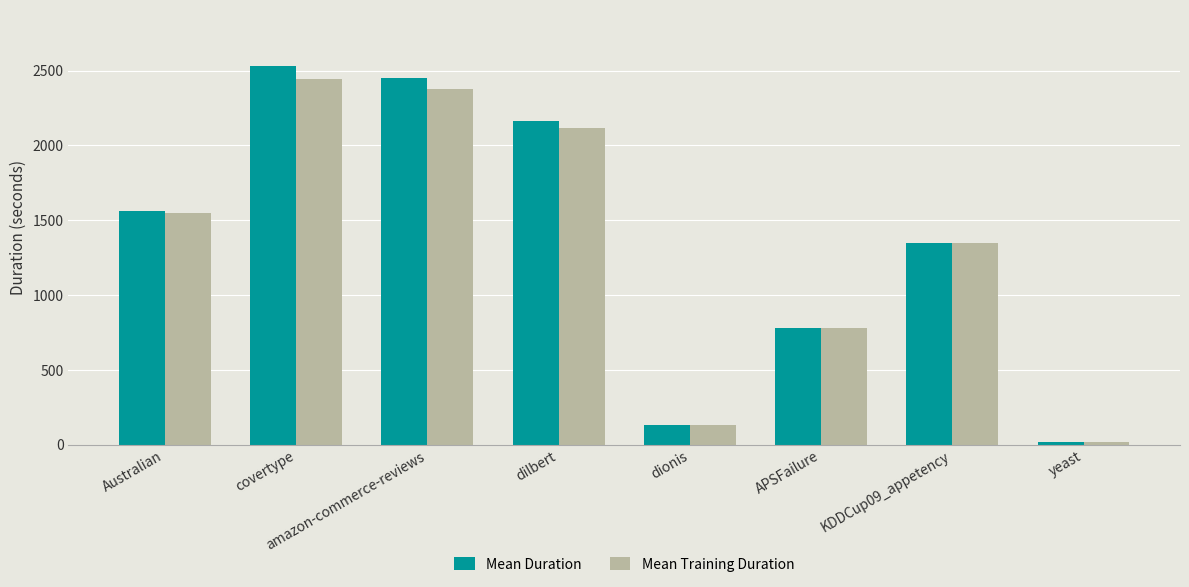

How many data points in Mean Training Duration are above 1549?

4